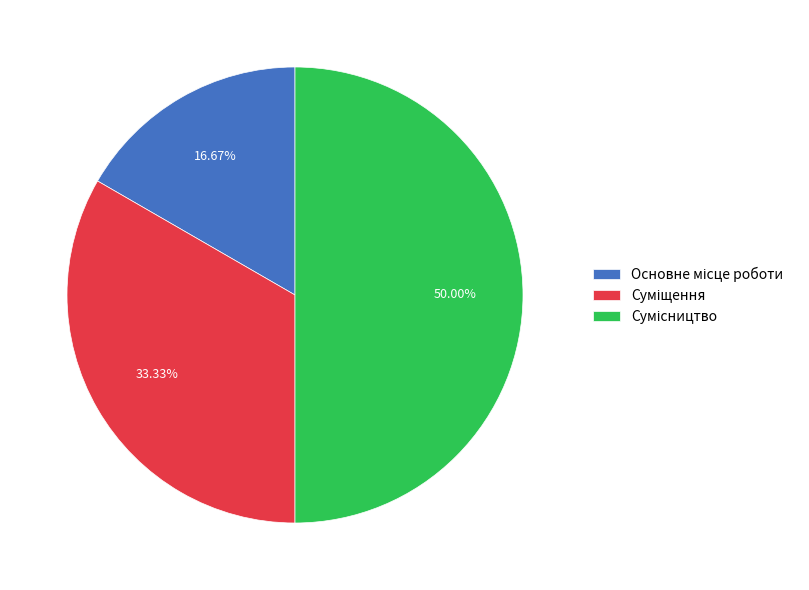

What percentage is NOT represented by Основне місце роботи?

83.3%